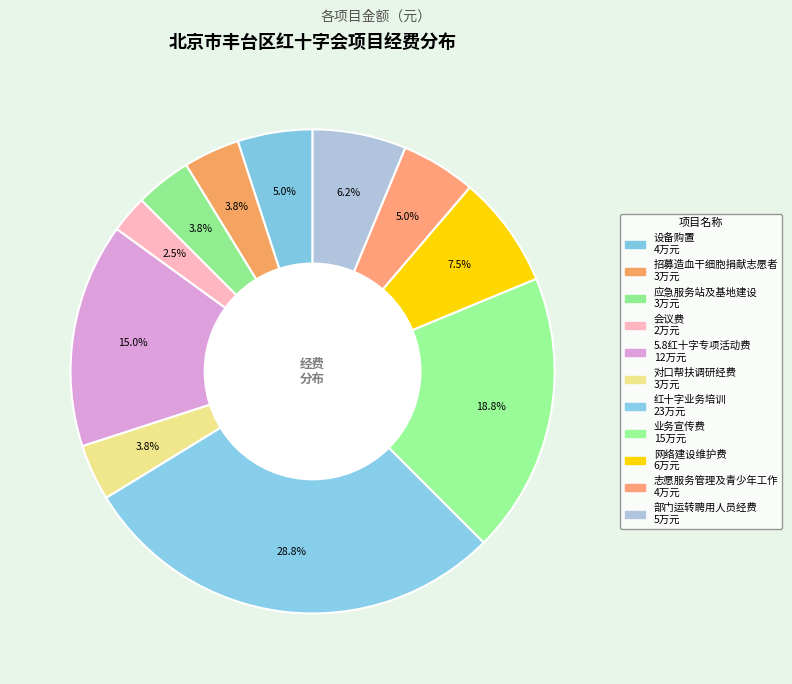

Is it true that 应急服务站及基地建设 is 18% of the pie?

False